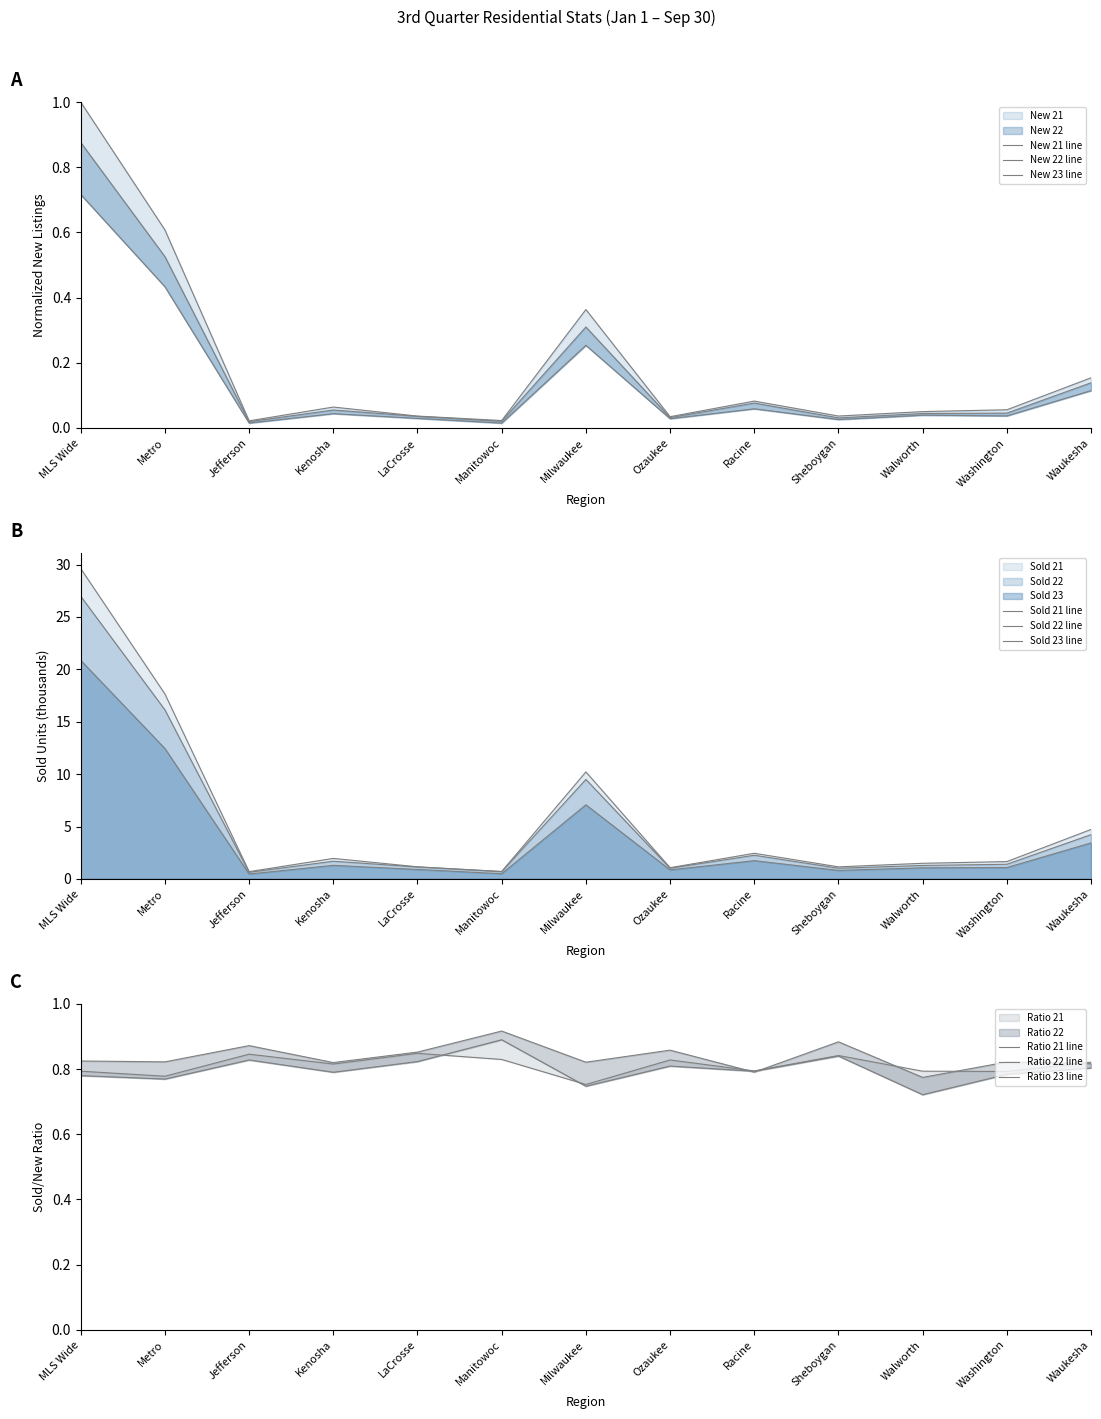

Between Metro and Kenosha, which is larger?

Metro